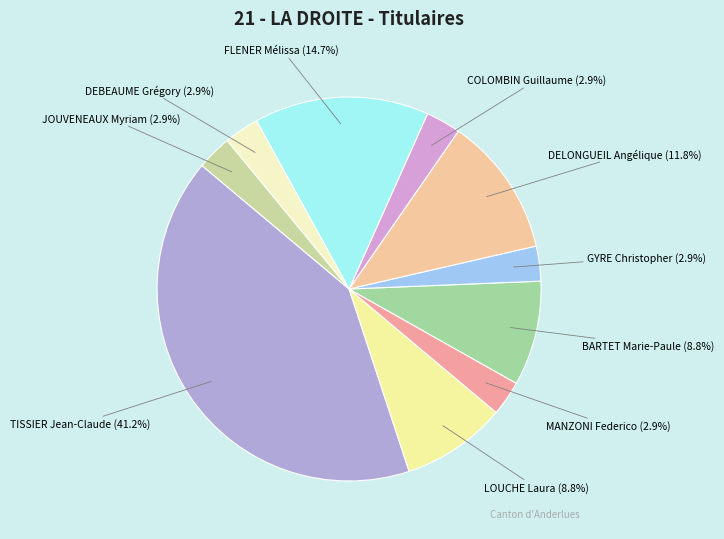

Between LOUCHE Laura and DELONGUEIL Angélique, which is larger?

DELONGUEIL Angélique